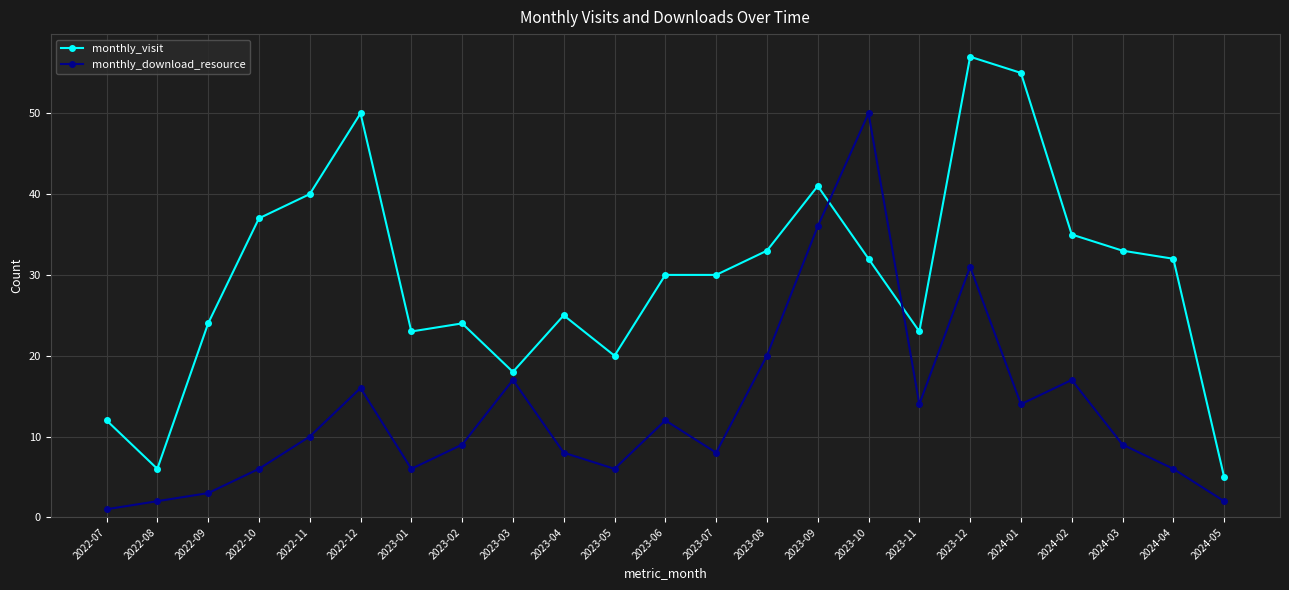

How many interior local peaks does the monthly_download_resource series have?

6